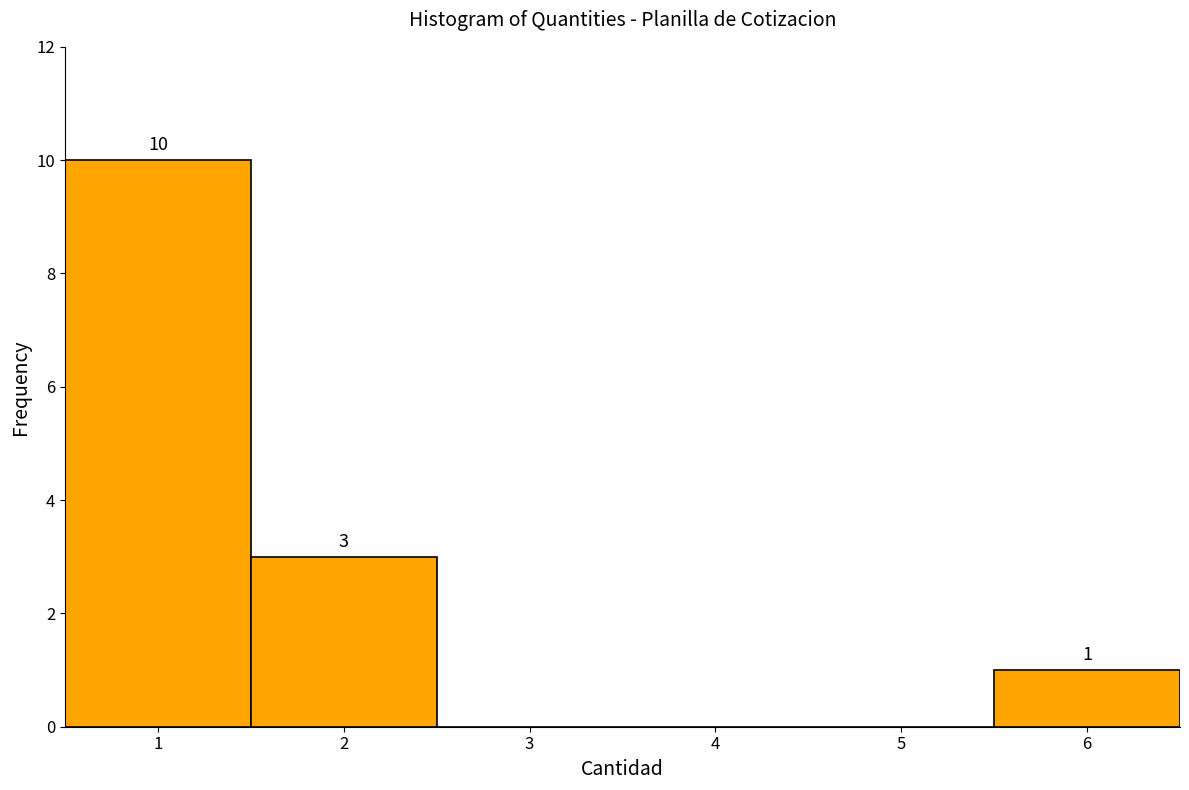

Which range on the x-axis has the tallest bar?

0.5 to 1.5